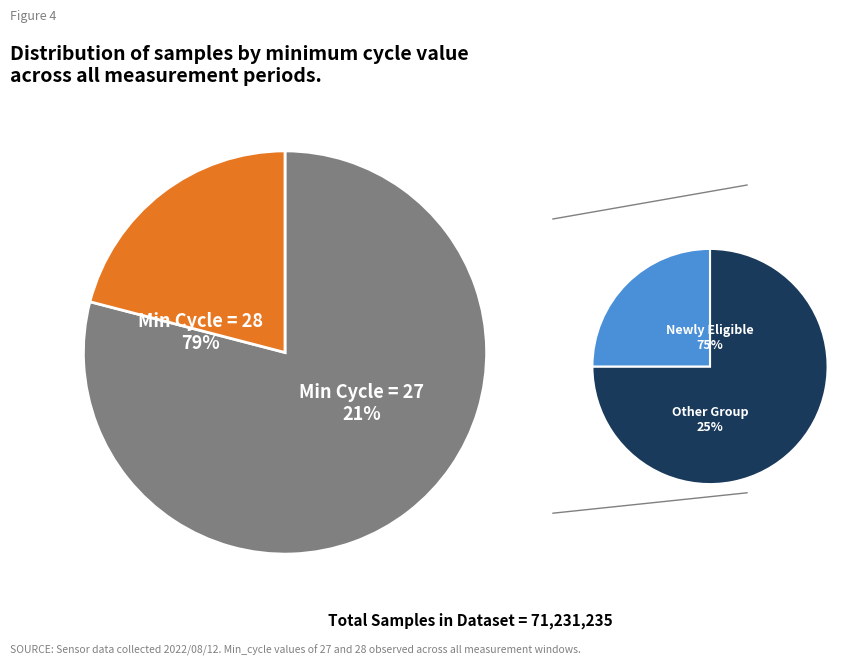

Which slice is the smallest?

28